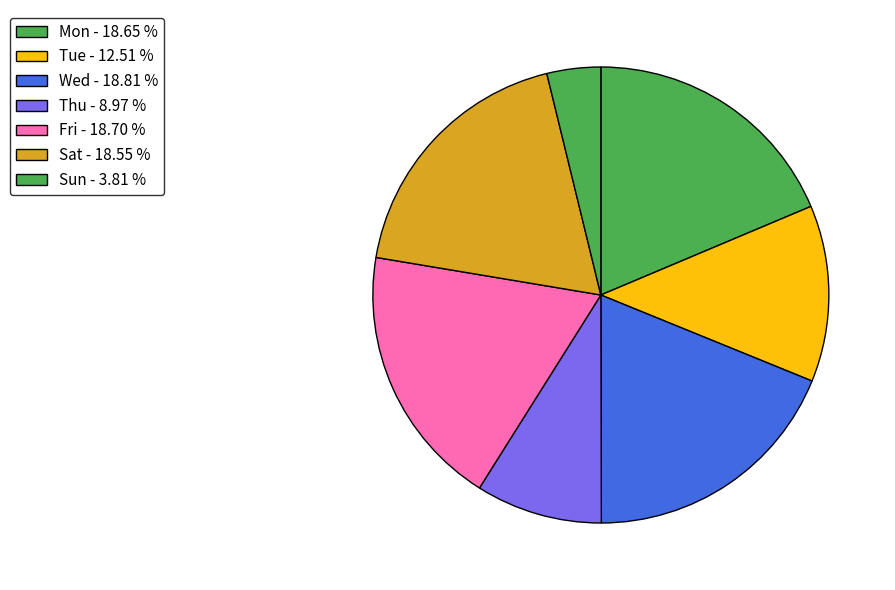

Which category has the smallest portion of the pie?

Sun - 3.81 %